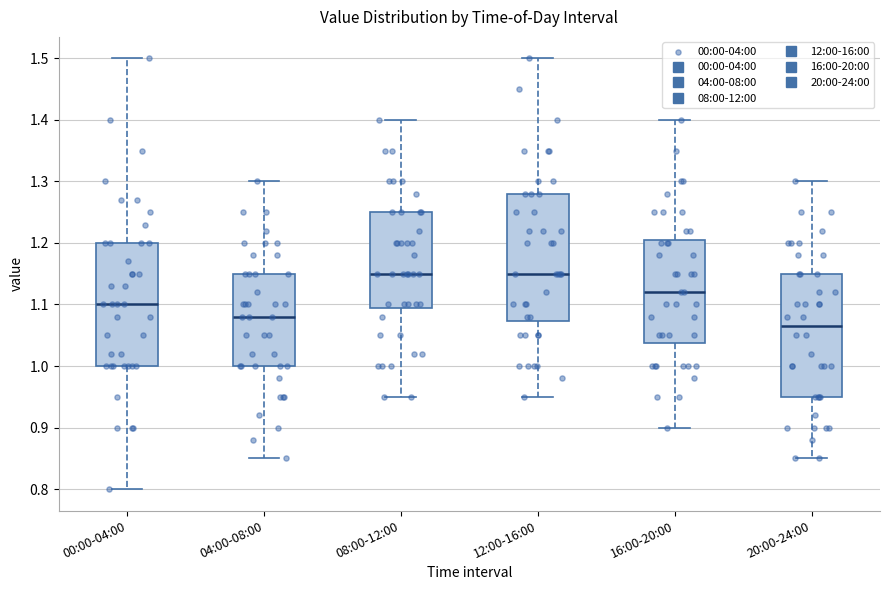

Where does the lower whisker of the box for 08:00-12:00 end on the y-axis? The values are not printed on the chart, so give them approximately, as read against the axis.

0.95